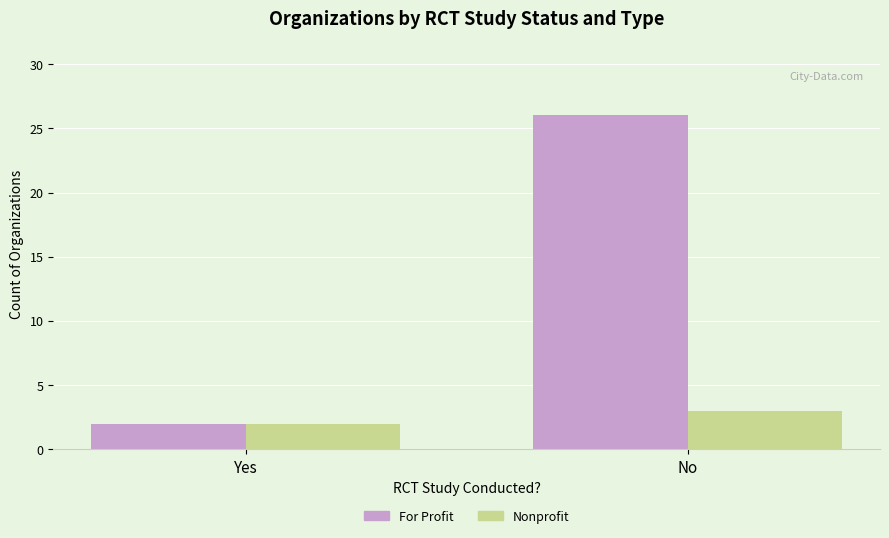

Which category has the lowest value in the Nonprofit series?

Yes